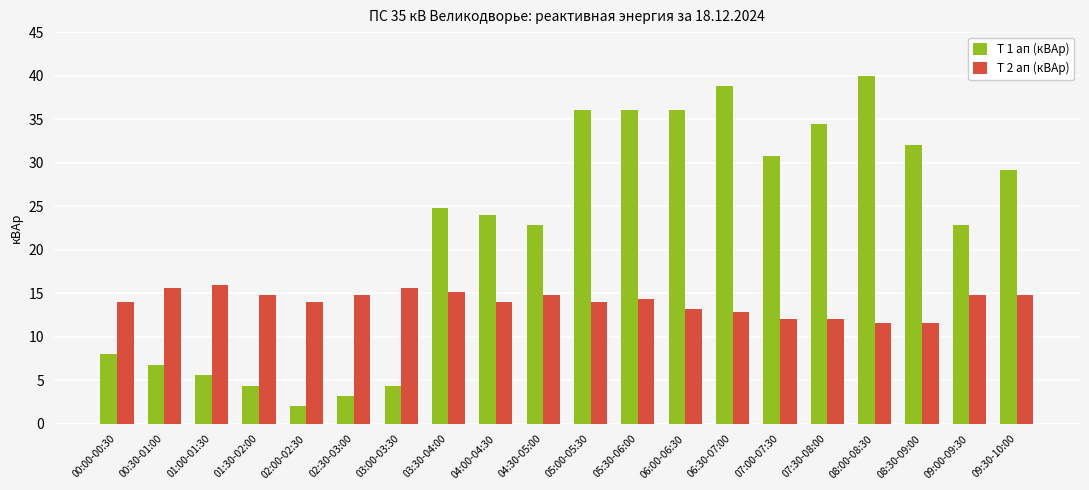

List the series in order of their overall mean, highest first.

Т 1 ап (кВАр), Т 2 ап (кВАр)